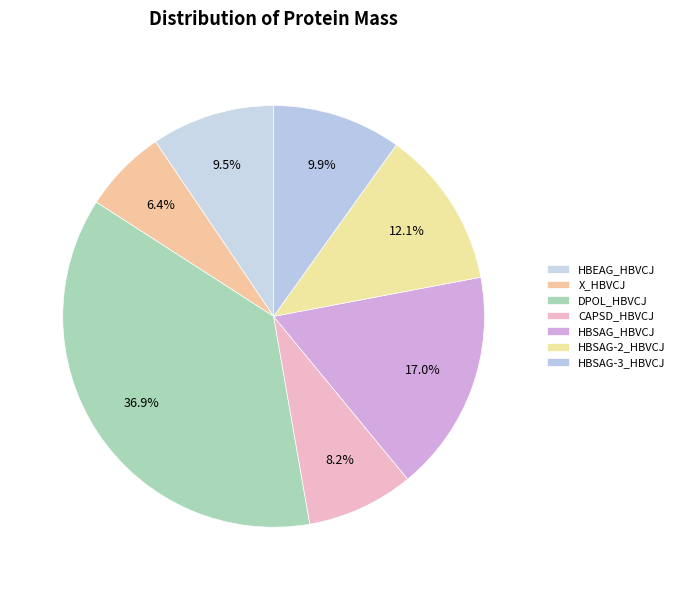

What percentage is the DPOL_HBVCJ slice, to the nearest percent?

37%